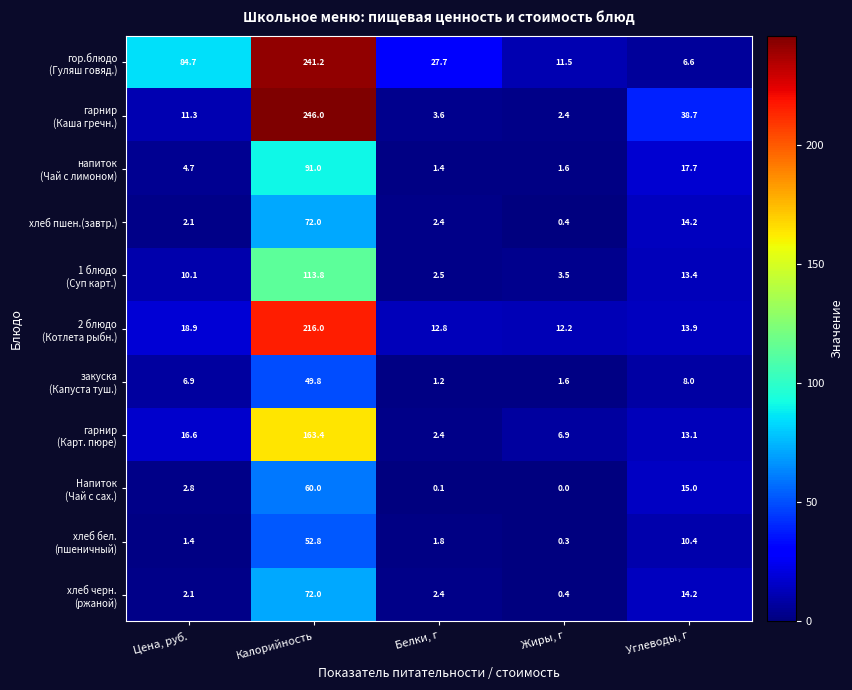

Read the хлеб пшен.(завтр.) value at Углеводы, г.

14.2